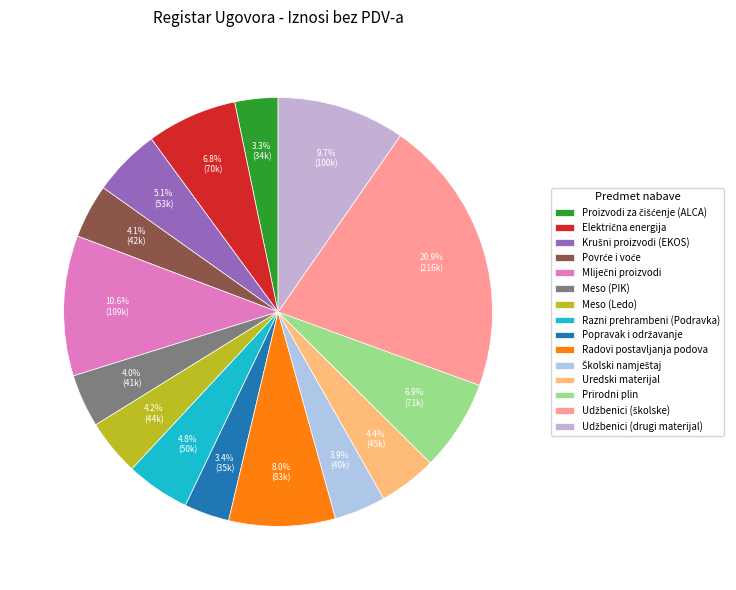

Which category has the smallest portion of the pie?

Proizvodi za čišćenje (ALCA)